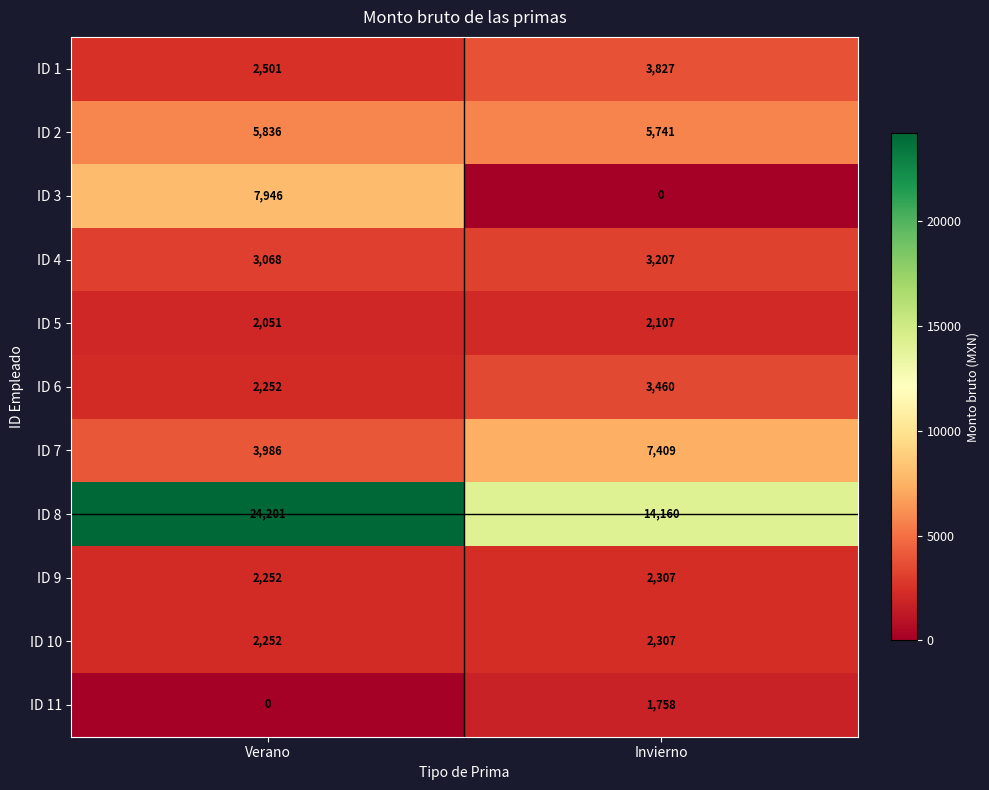

What is the sum of the ID 4 values at Invierno and Verano?

6275